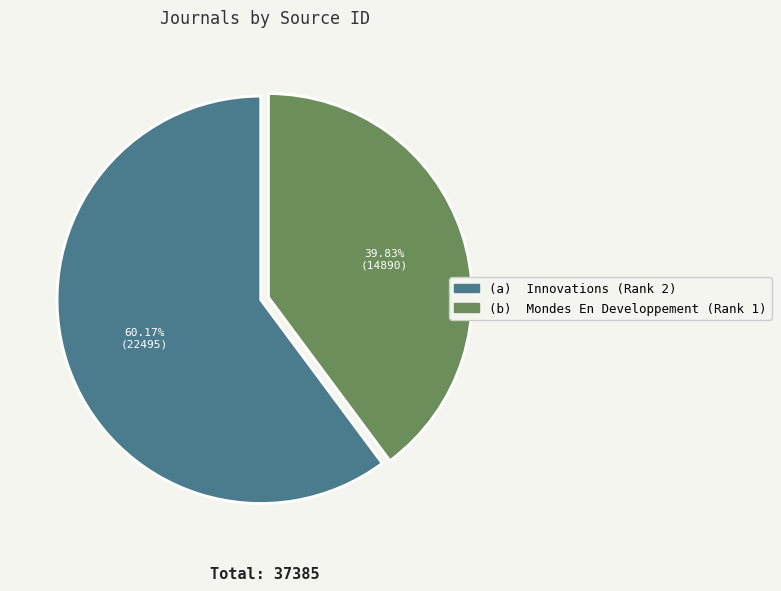

To the nearest percent, what is the average slice percentage?

50%